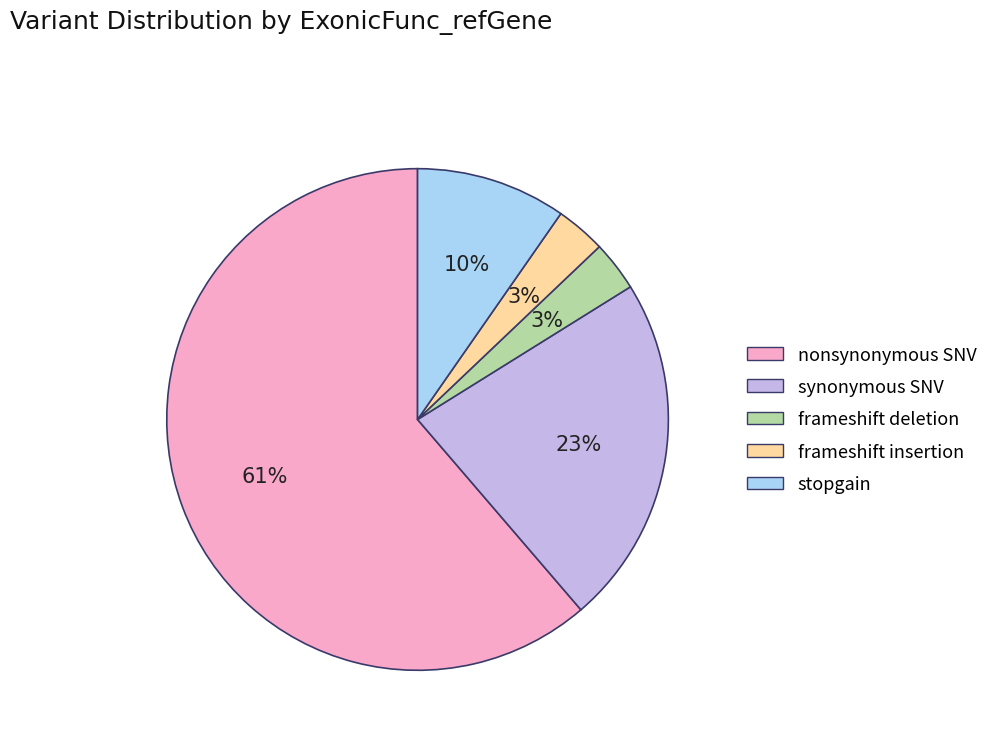

The stopgain slice represents 10% of the pie. True or false?

True